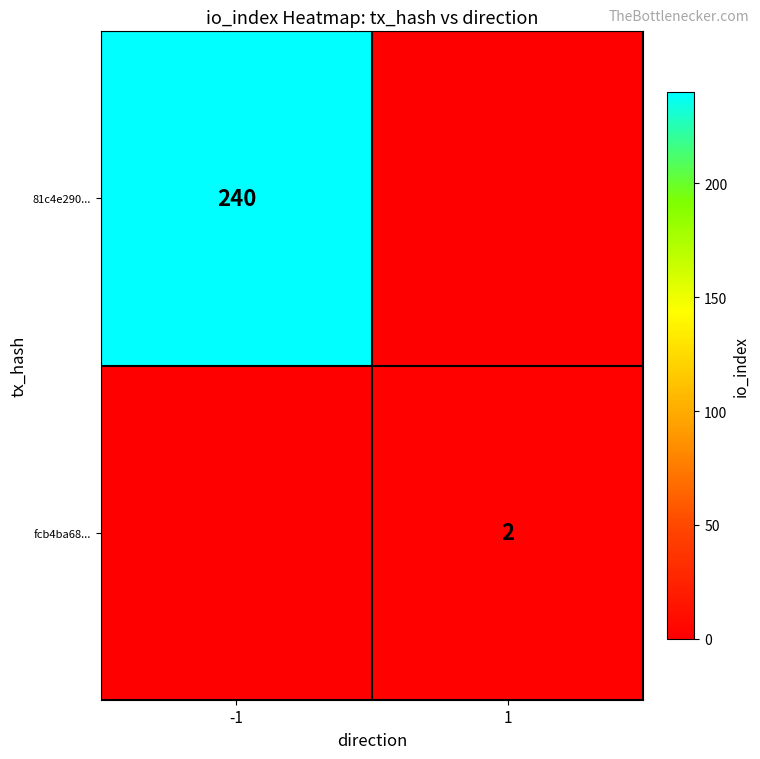

The value of 81c4e290... at -1 is 240. True or false?

True